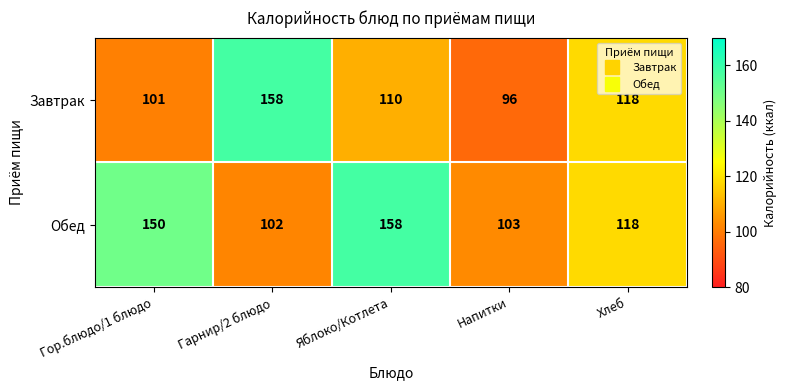

Between Гор.блюдо/1 блюдо and Гарнир/2 блюдо, which series saw the biggest shift?

Завтрак